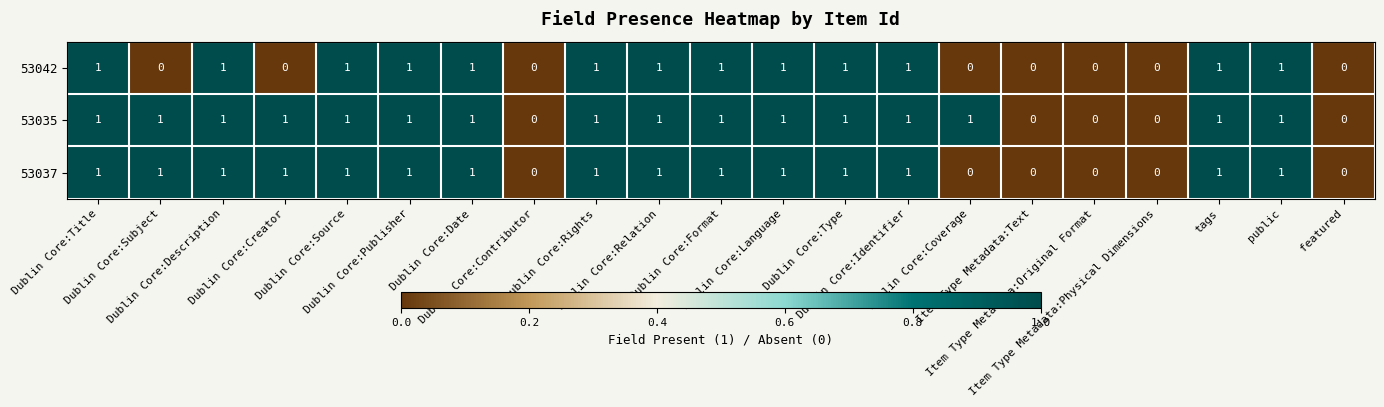

Rank the series by their average value, from highest to lowest.

53035, 53037, 53042